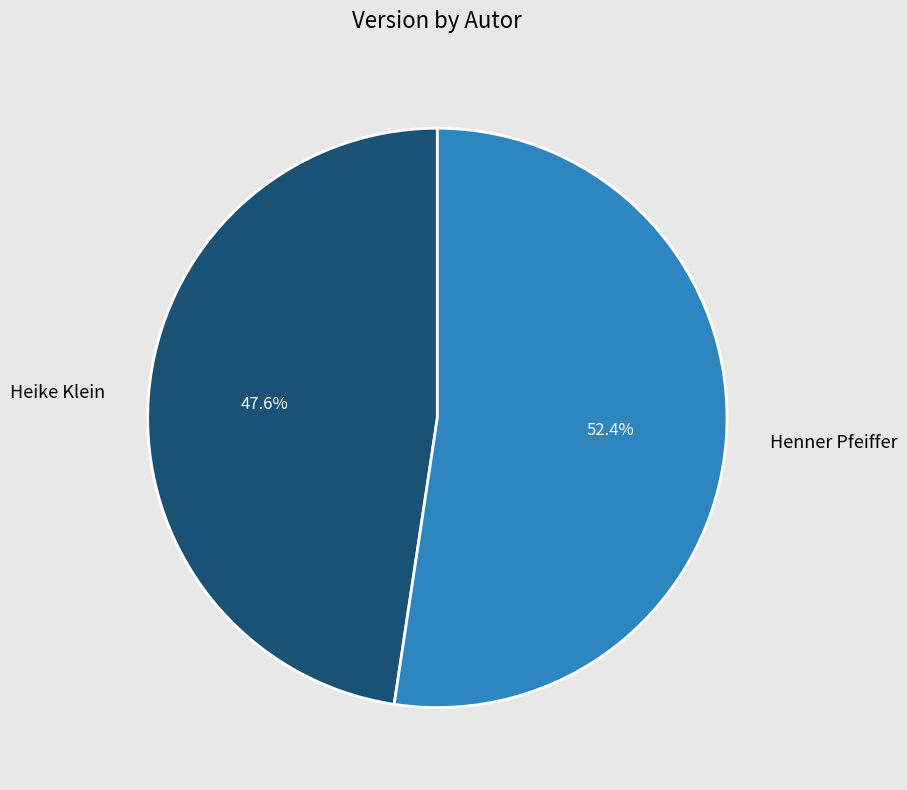

How much of the chart is everything except Heike Klein?

52.4%